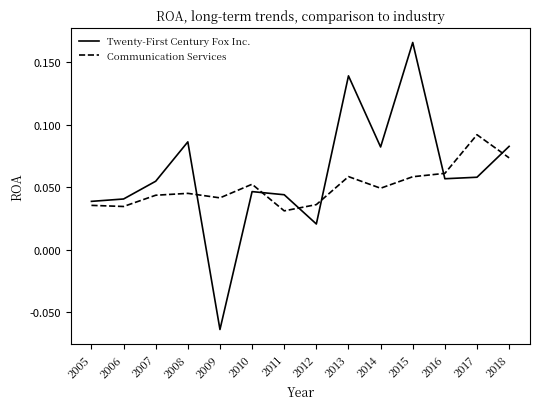

True or false: Communication Services has more than 1 interior local peaks.

True